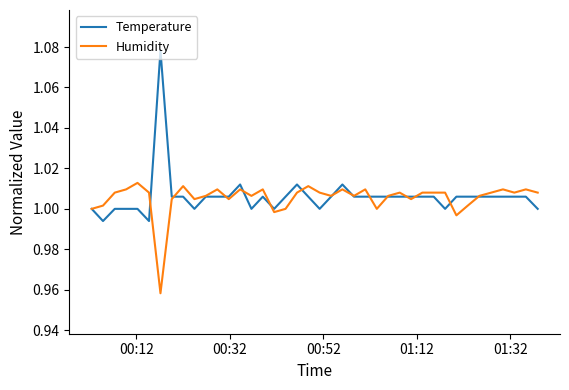

Rank the series by their maximum value, from highest to lowest.

Temperature, Humidity